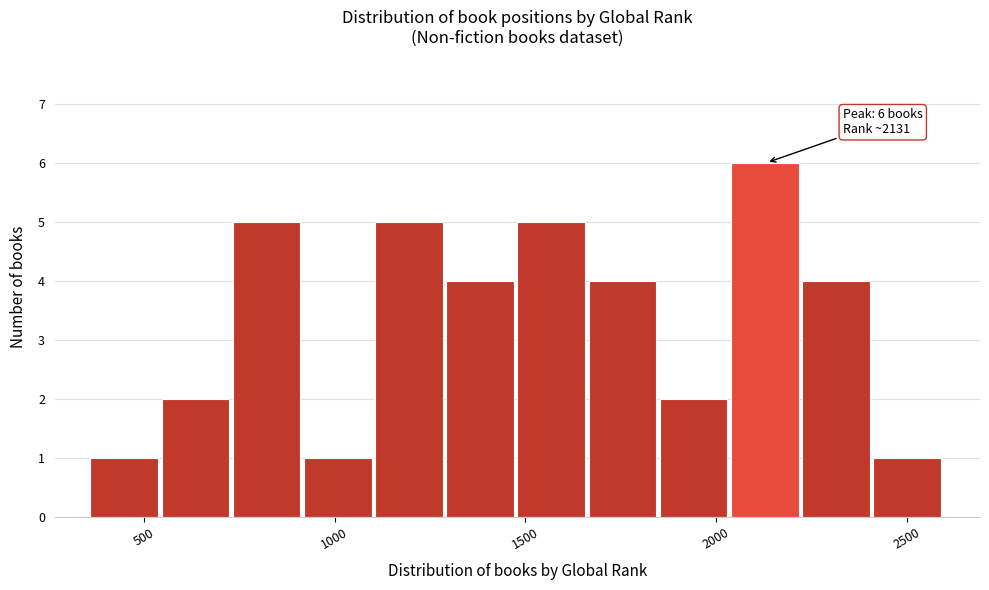

Read against the x-axis, roughly where is the centre of the tallest bar?

2150